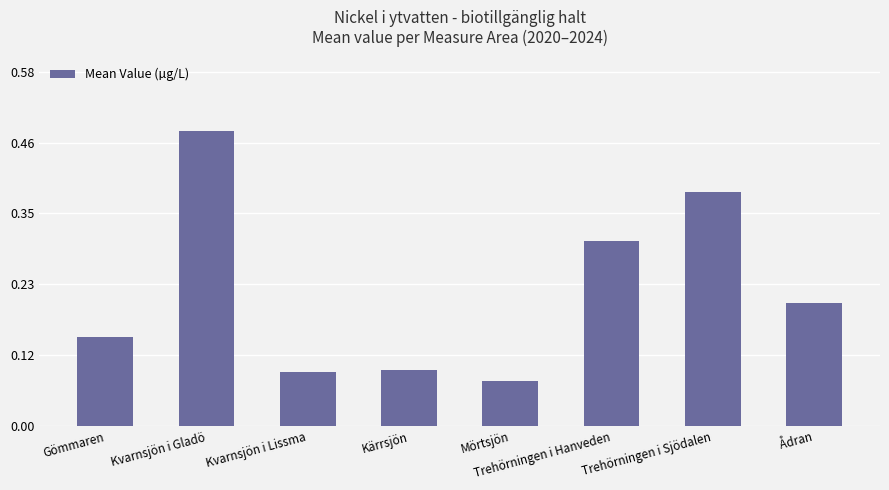

At which category does the chart reach its peak across all series?

Kvarnsjön i Gladö